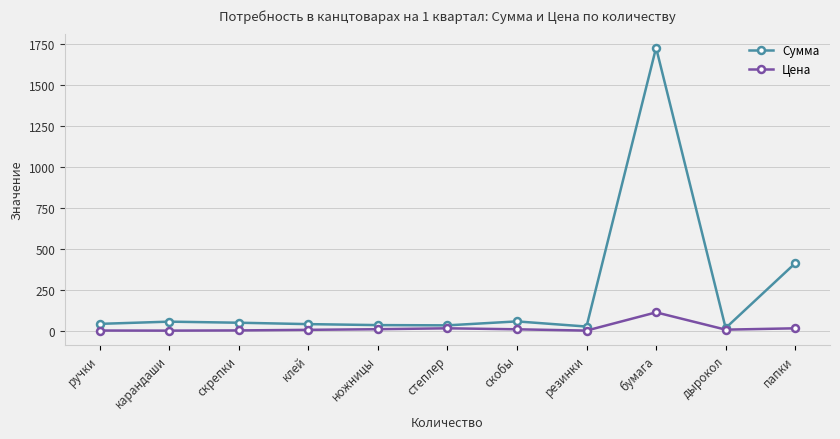

What is the difference between the Цена values at резинки and скрепки?

1.1